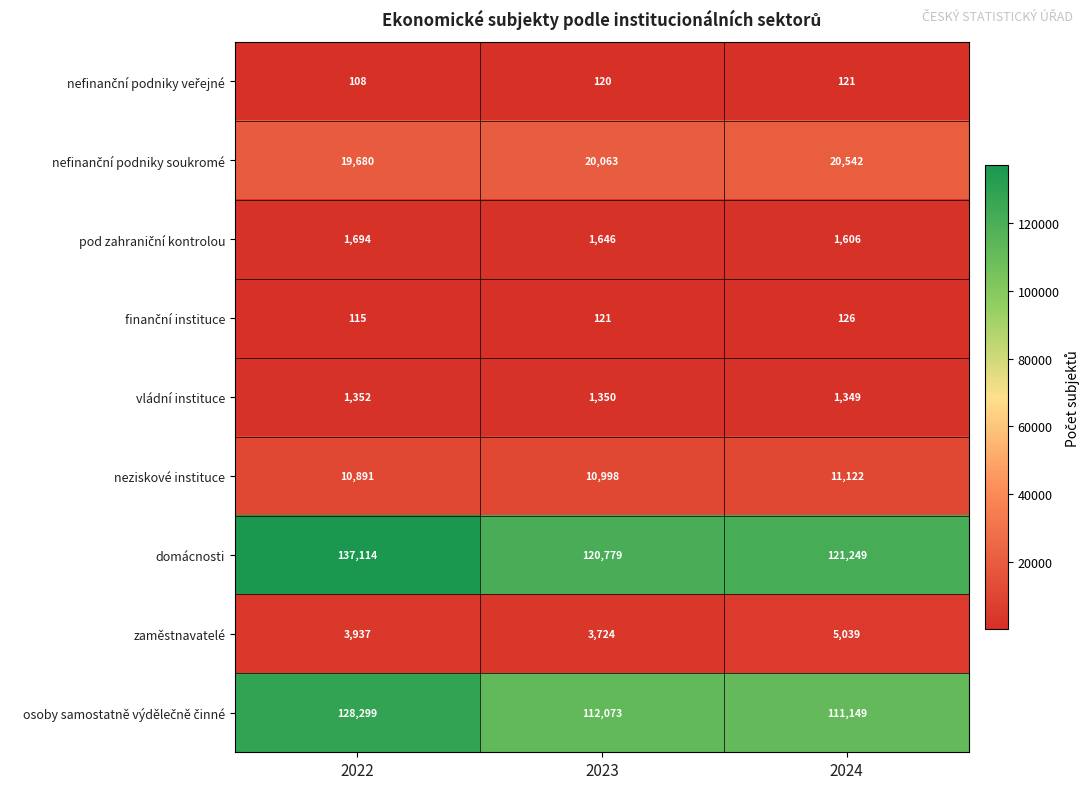

True or false: domácnosti has a value of 121249 at 2024.

True